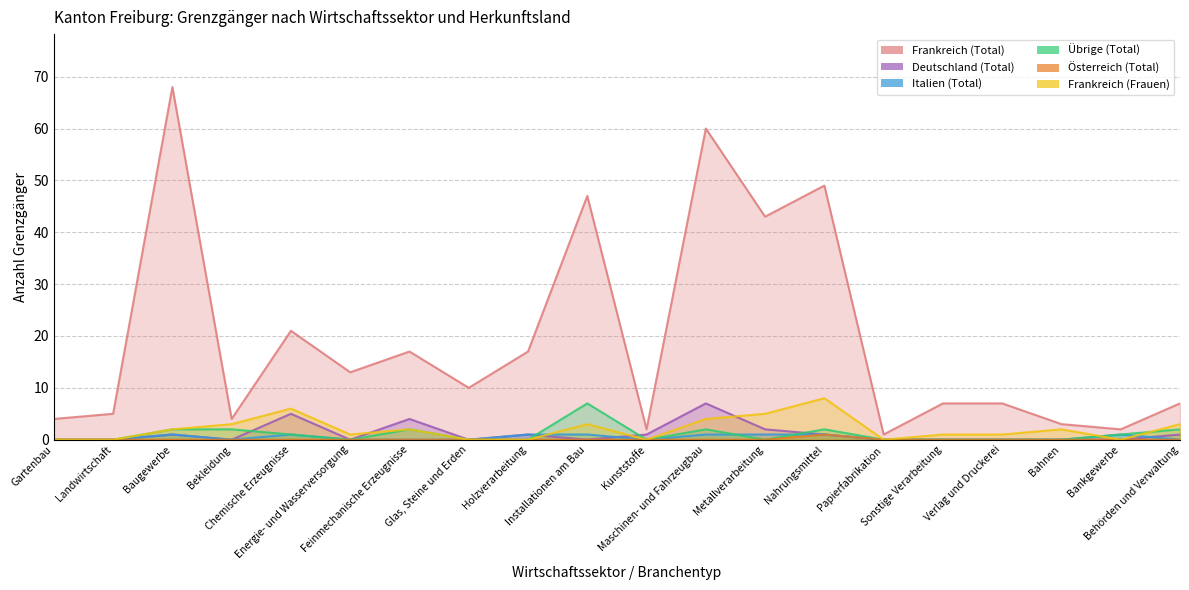

True or false: Frankreich (Total) and Österreich (Total) cross at least once.

False